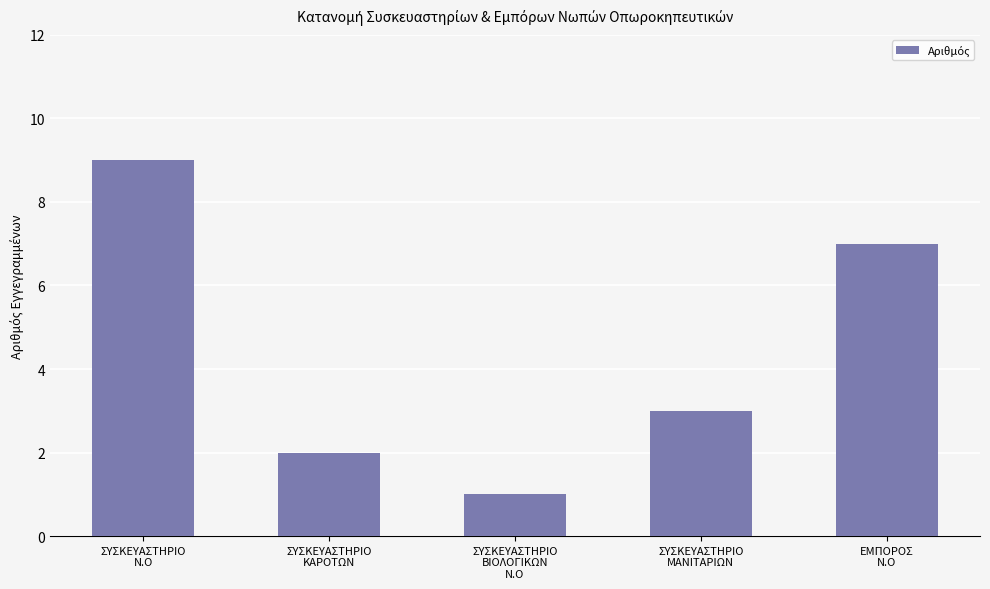

Reading right to left, extract all data points from this chart.

ΕΜΠΟΡΟΣ
Ν.Ο=7	ΣΥΣΚΕΥΑΣΤΗΡΙΟ
ΜΑΝΙΤΑΡΙΩΝ=3	ΣΥΣΚΕΥΑΣΤΗΡΙΟ
ΒΙΟΛΟΓΙΚΩΝ
Ν.Ο=1	ΣΥΣΚΕΥΑΣΤΗΡΙΟ
ΚΑΡΟΤΩΝ=2	ΣΥΣΚΕΥΑΣΤΗΡΙΟ
Ν.Ο=9